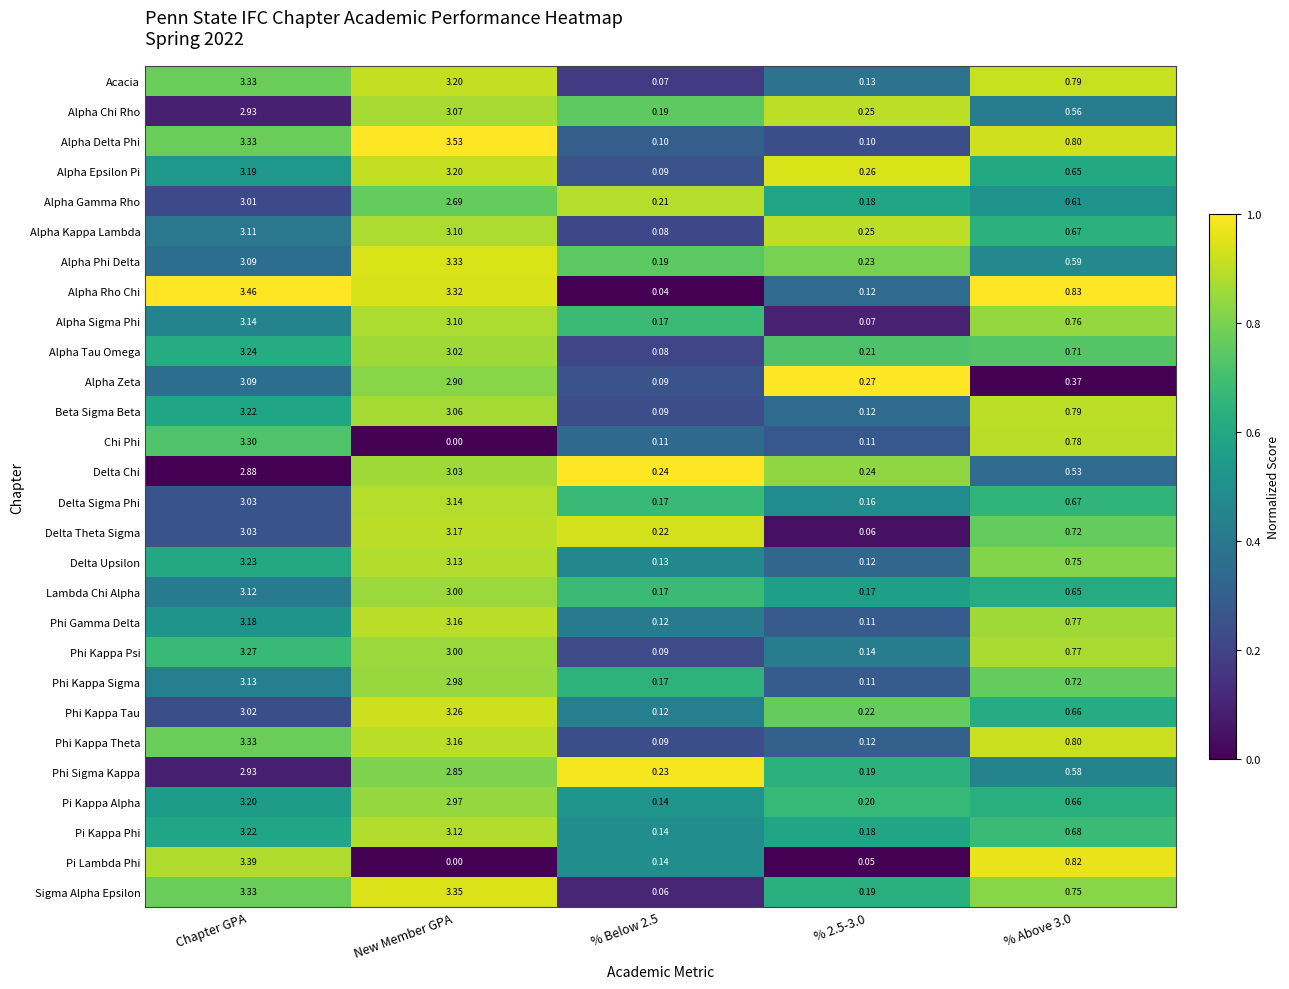

Which category has the highest value across all series?

New Member GPA